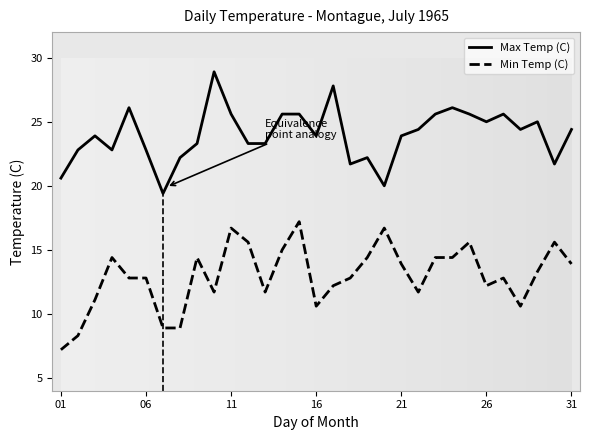

What is the highest value of the Max Temp (C) series?

28.9